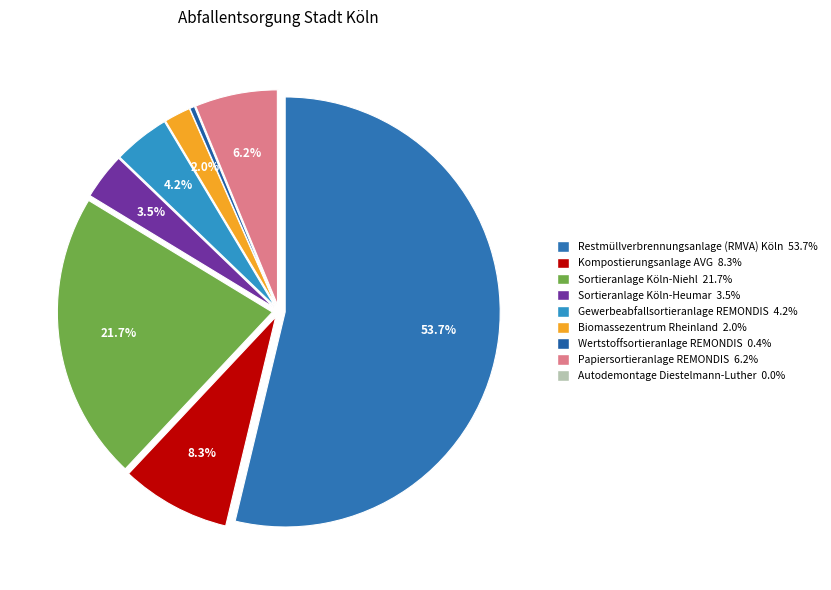

Between Gewerbeabfallsortieranlage REMONDIS and Restmüllverbrennungsanlage (RMVA) Köln, which is larger?

Restmüllverbrennungsanlage (RMVA) Köln